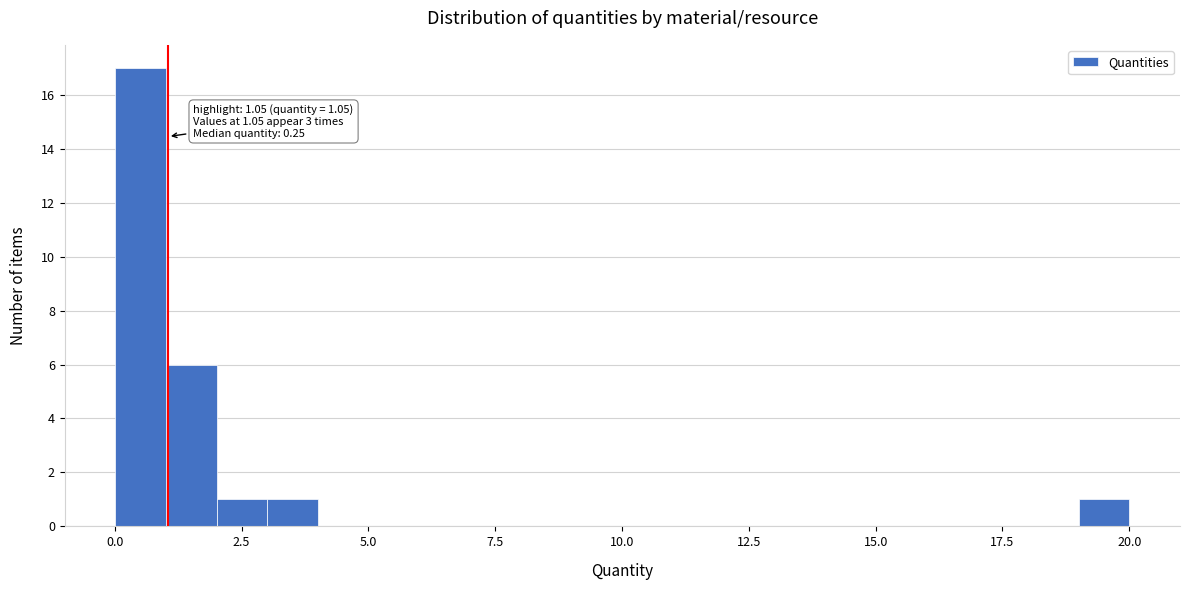

Around what value on the x-axis is the tallest bar? Give the approximate position of its centre, as read against the axis.

0.5